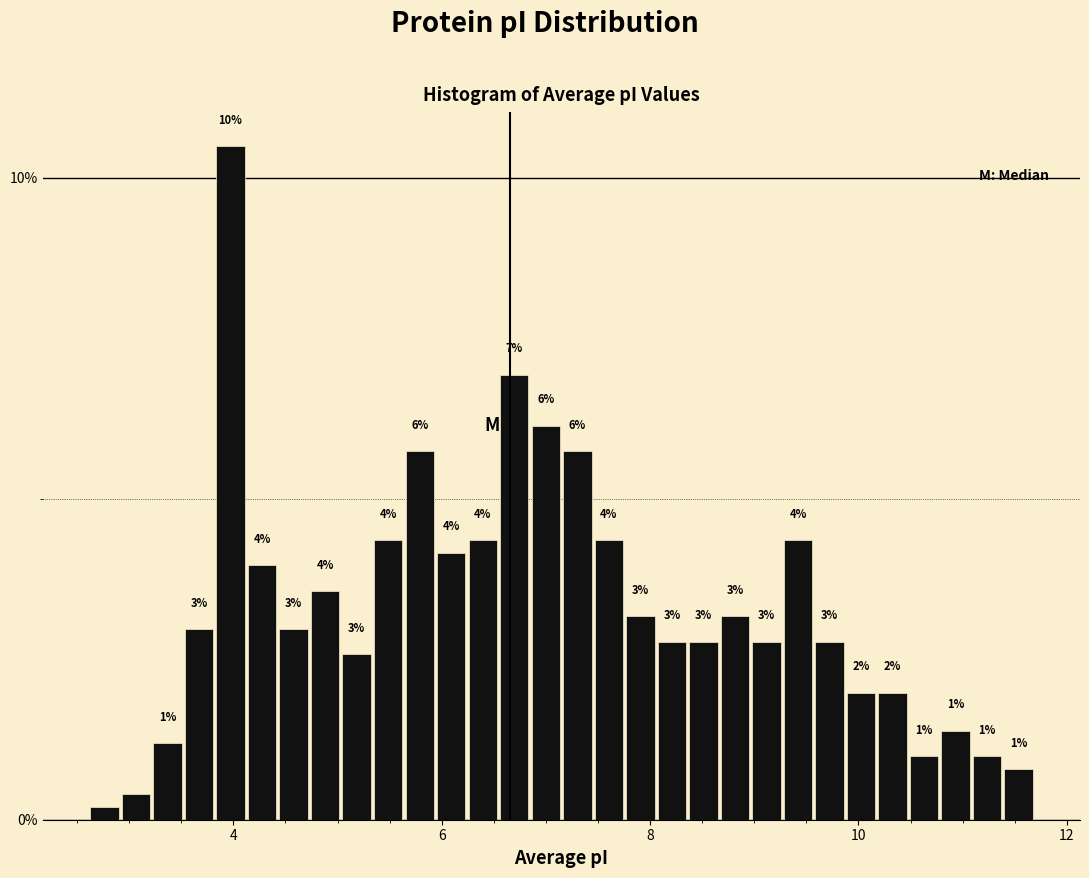

Read against the x-axis, roughly where is the centre of the tallest bar?

4.0